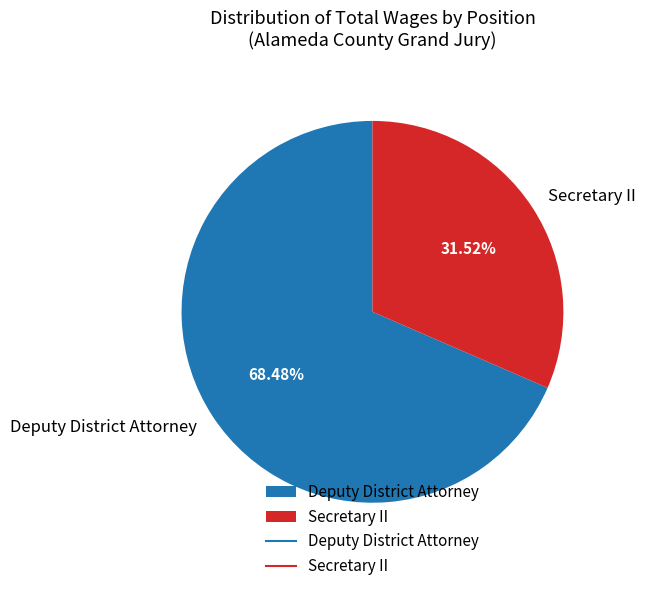

Is there a majority slice in this chart?

Yes